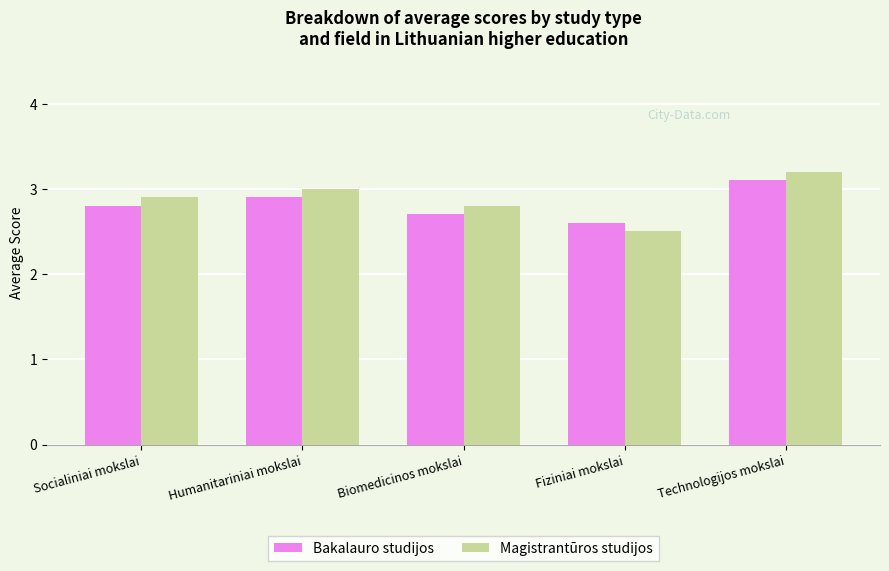

The value of Bakalauro studijos at Technologijos mokslai is 3.1. True or false?

True